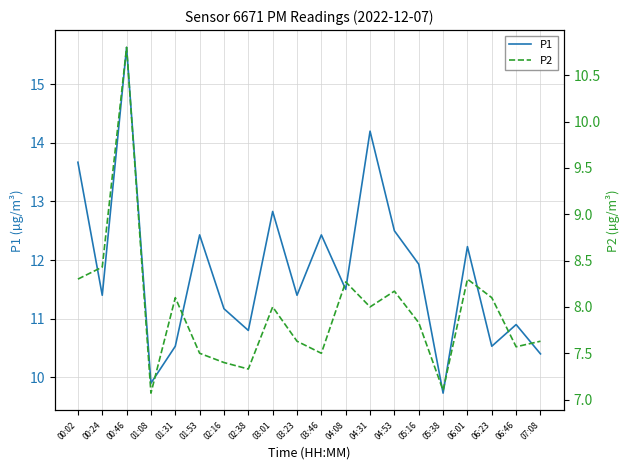

List the series in order of their peak value, lowest first.

P2, P1